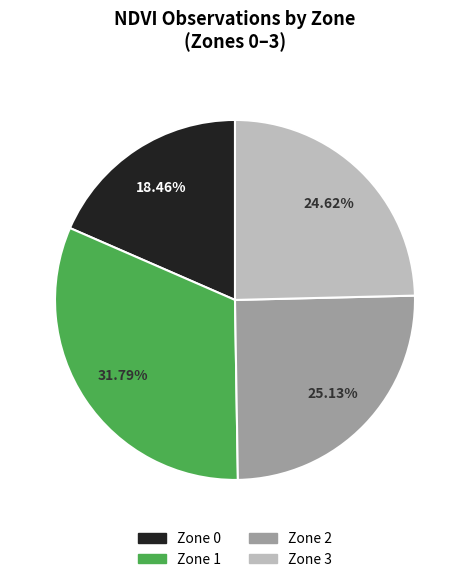

Combined, do Zone 3 and Zone 0 account for over 50%?

No